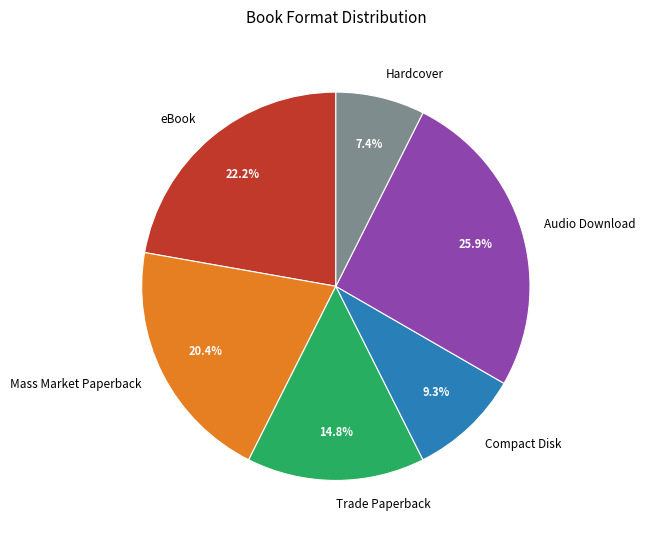

What portion of the pie excludes Mass Market Paperback?

79.6%